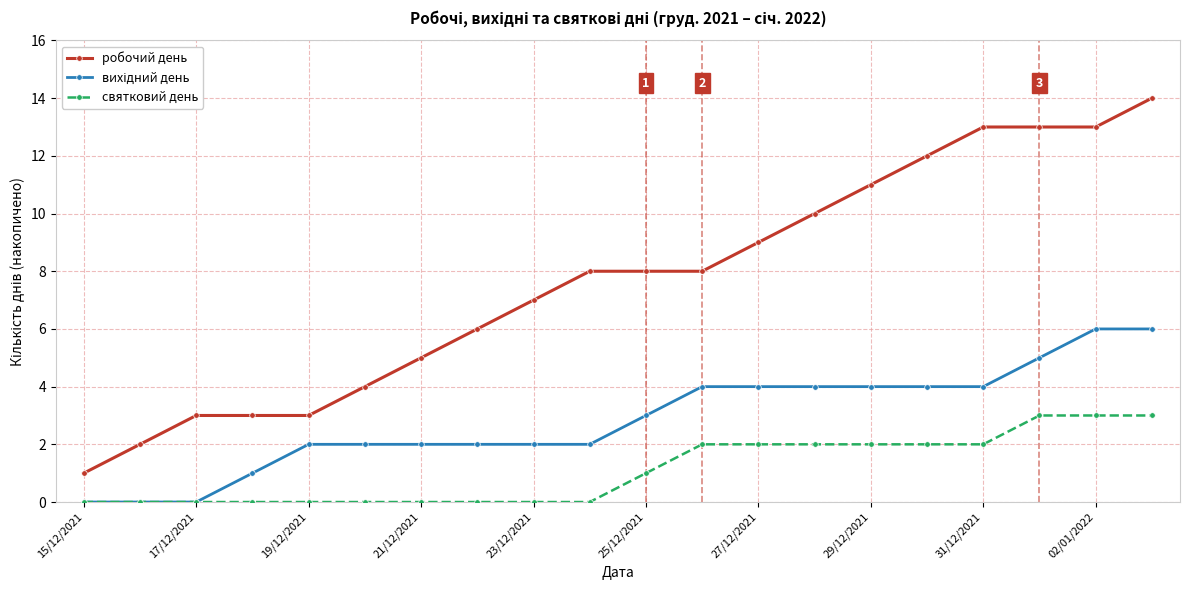

Which series has the largest range (max minus min)?

робочий день